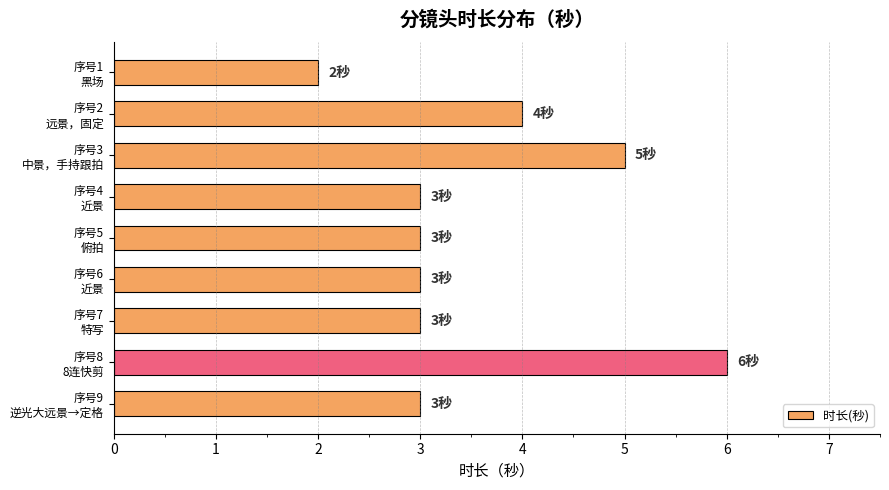

What is the maximum value shown in the chart?

6